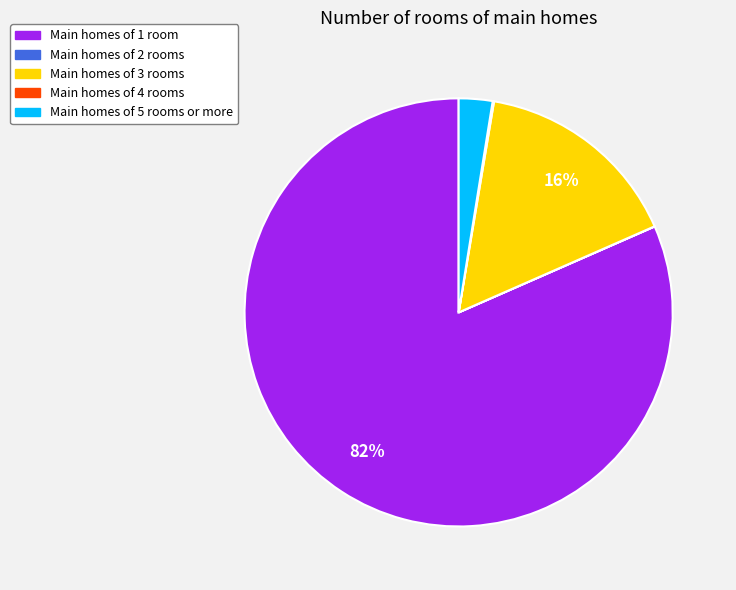

Which slice represents more than half of the pie?

Main homes of 1 room